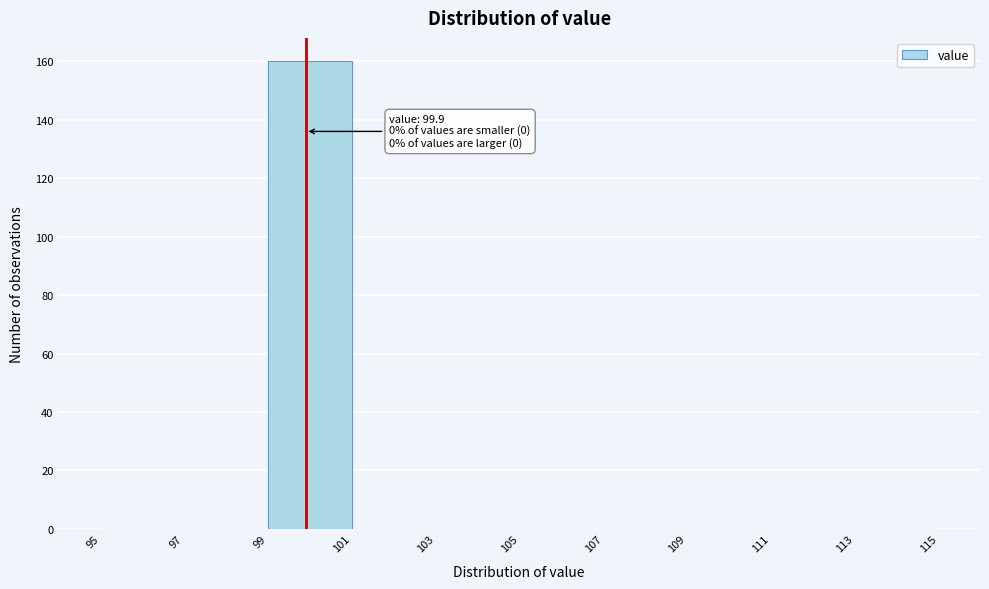

Over which range of the x-axis is the bar tallest?

99 to 101